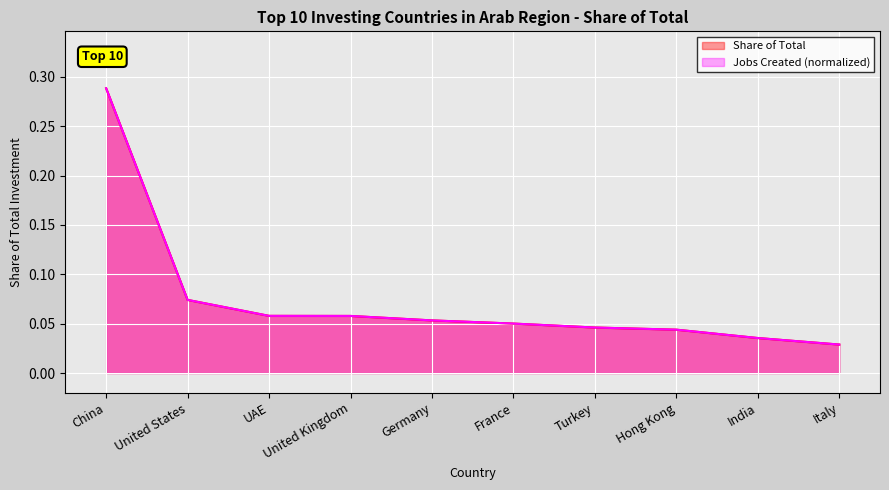

Rank the categories by value from lowest to highest.

Italy, India, Hong Kong, Turkey, France, Germany, United Kingdom, UAE, United States, China